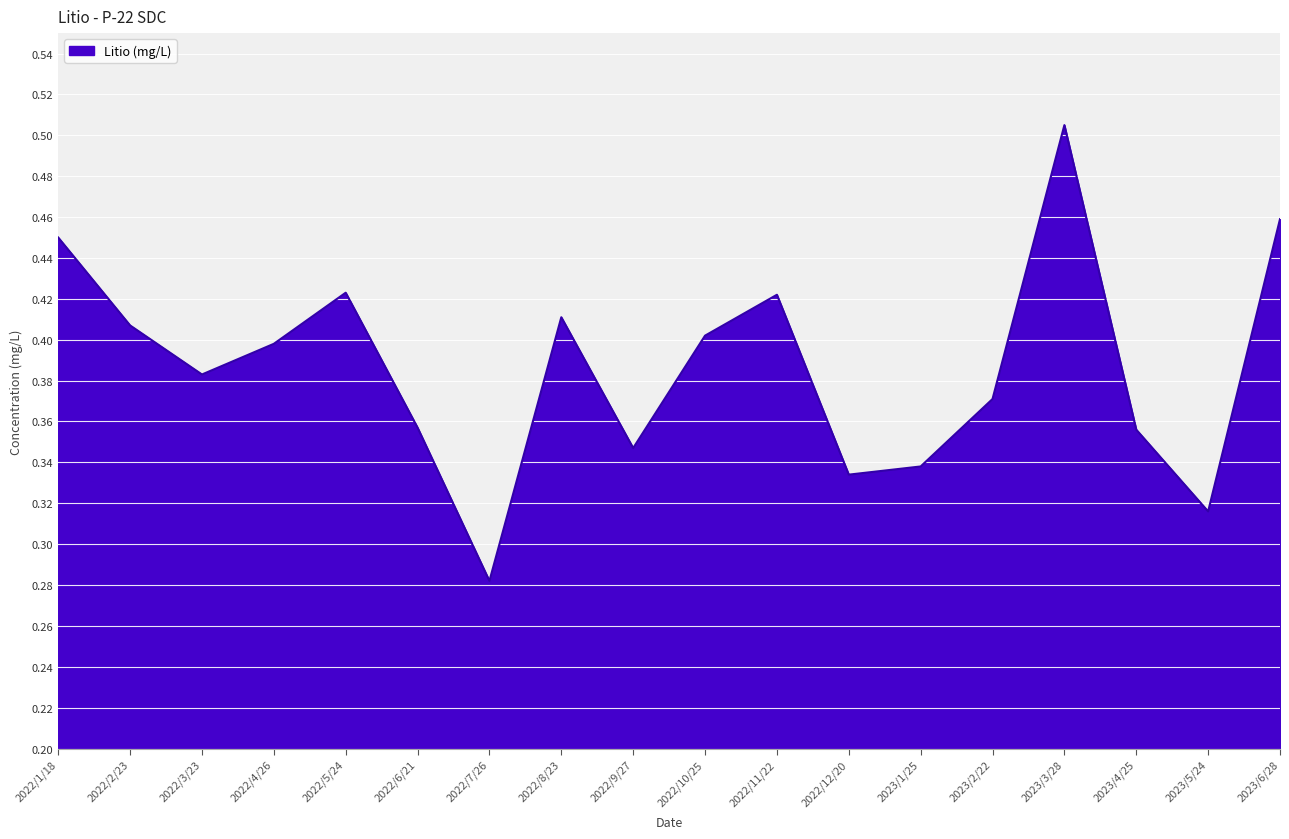

What position from the left is 2022/7/26?

7